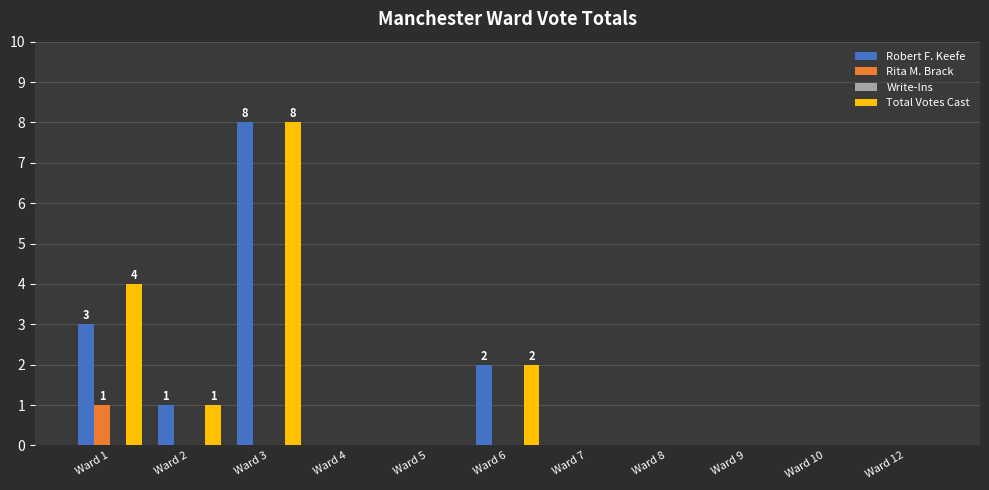

What is the greatest value displayed?

8